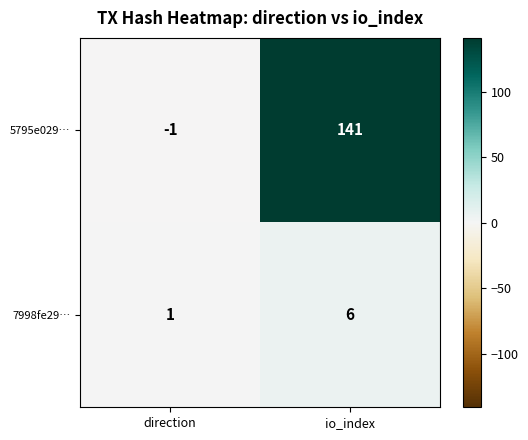

How many data points does each series have?

2